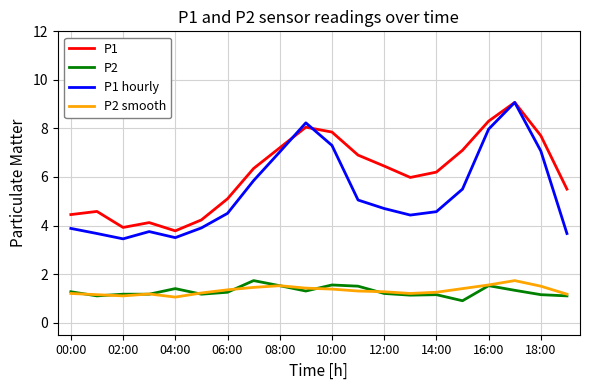

Which series has the widest spread of values?

P1 hourly